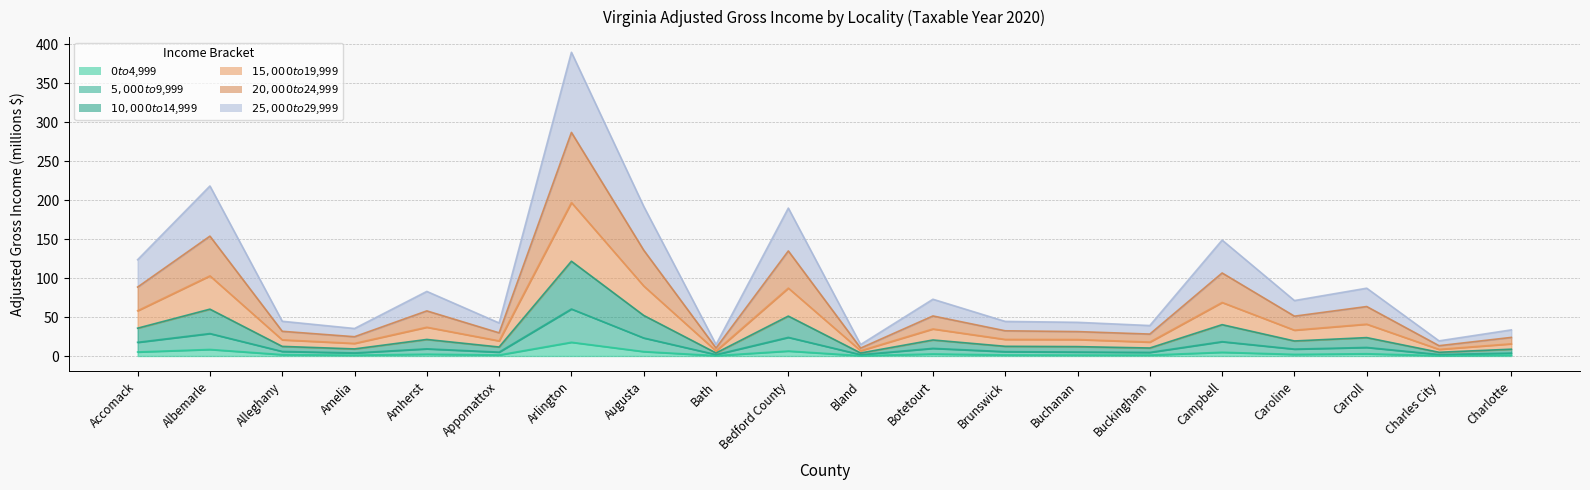

Is the value of $0 to $4,999 at Caroline greater than the value of $15,000 to $19,999 at Amherst?

No